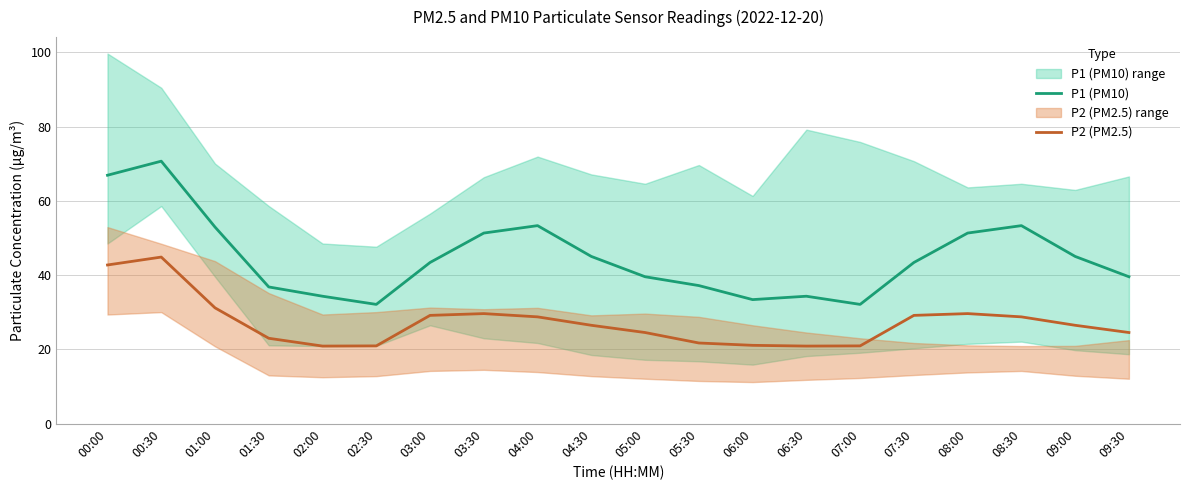

Which series has the largest range (max minus min)?

P1 (PM10)